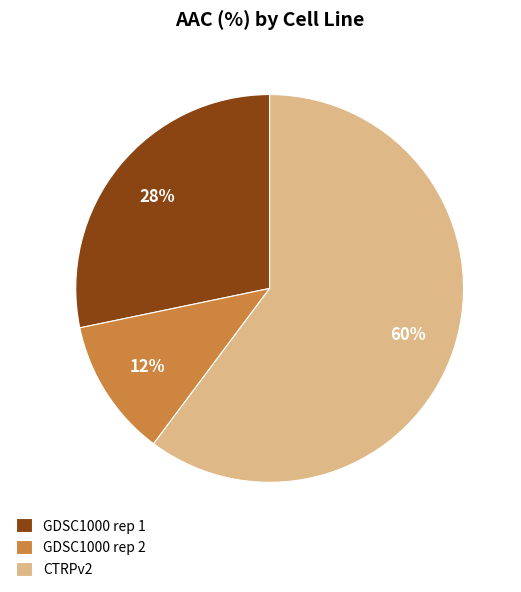

Between GDSC1000 rep 1 and GDSC1000 rep 2, which is larger?

GDSC1000 rep 1